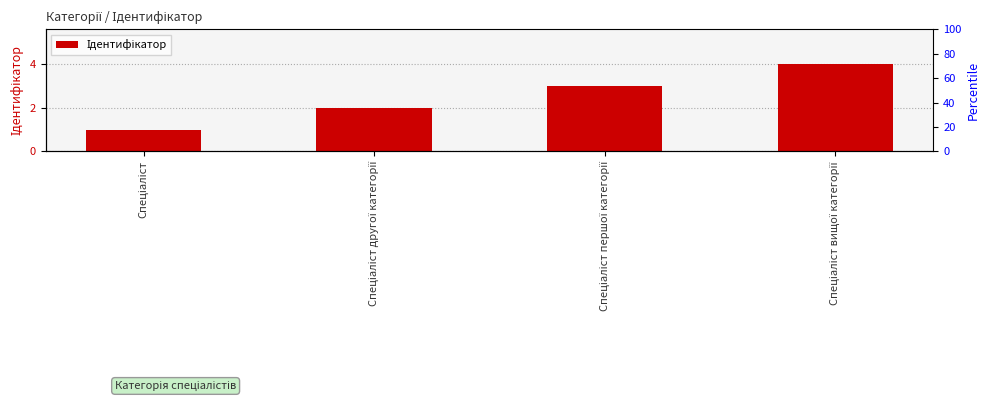

Count the number of values greater than 3.

1